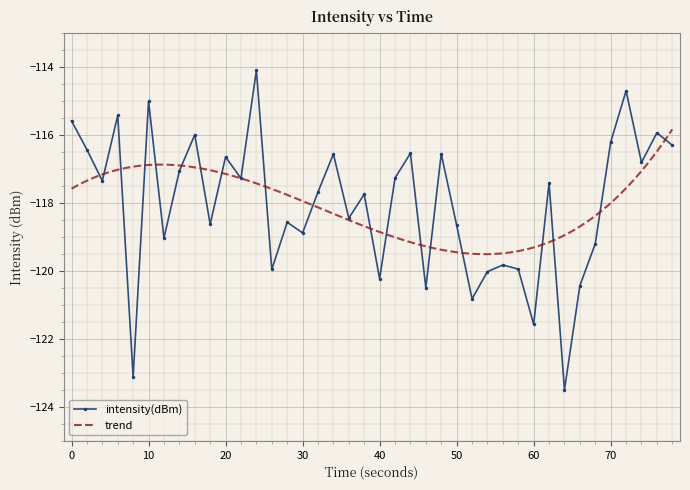

Is this an area chart (filled region under the line)?

No